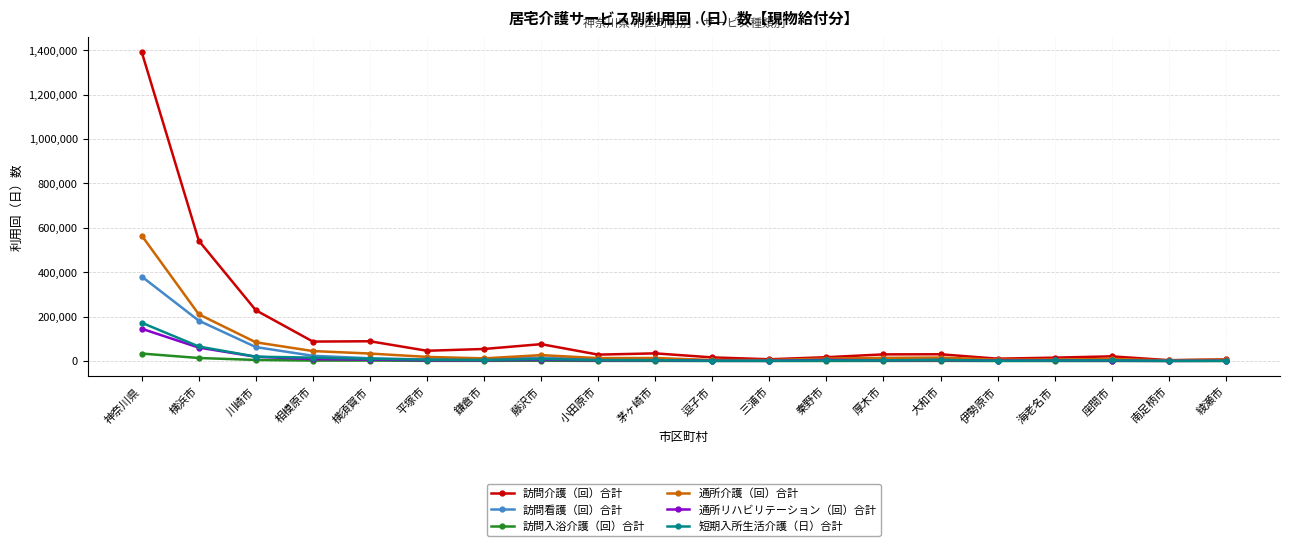

Between 神奈川県 and 座間市, which series saw the biggest shift?

訪問介護（回）合計